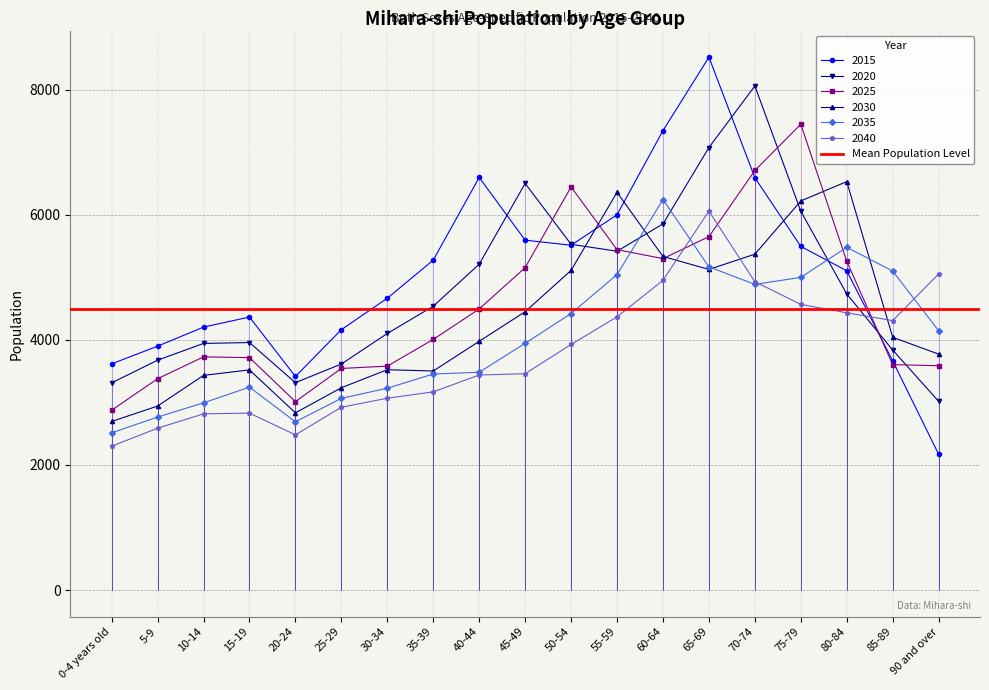

Between 85-89 and 25-29, which is larger?

25-29